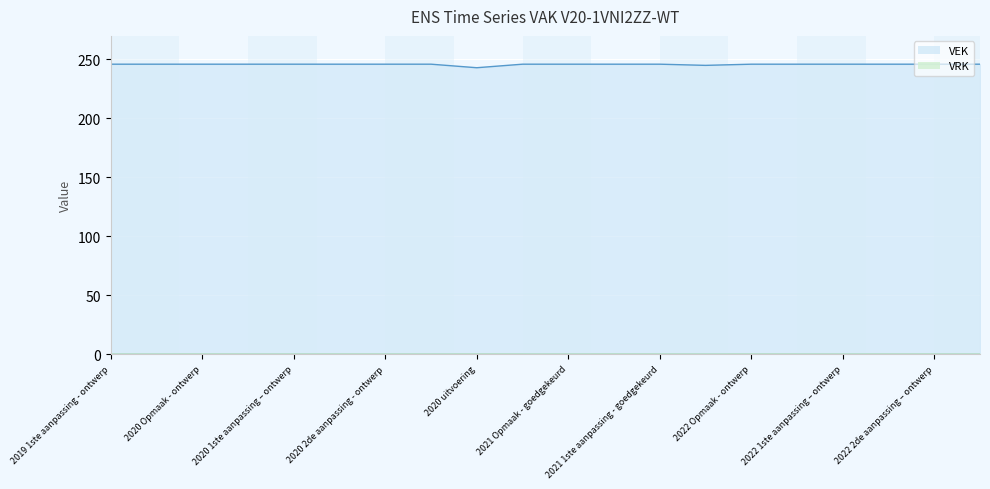

At which category does the data reach its first local valley?

2020 uitvoering